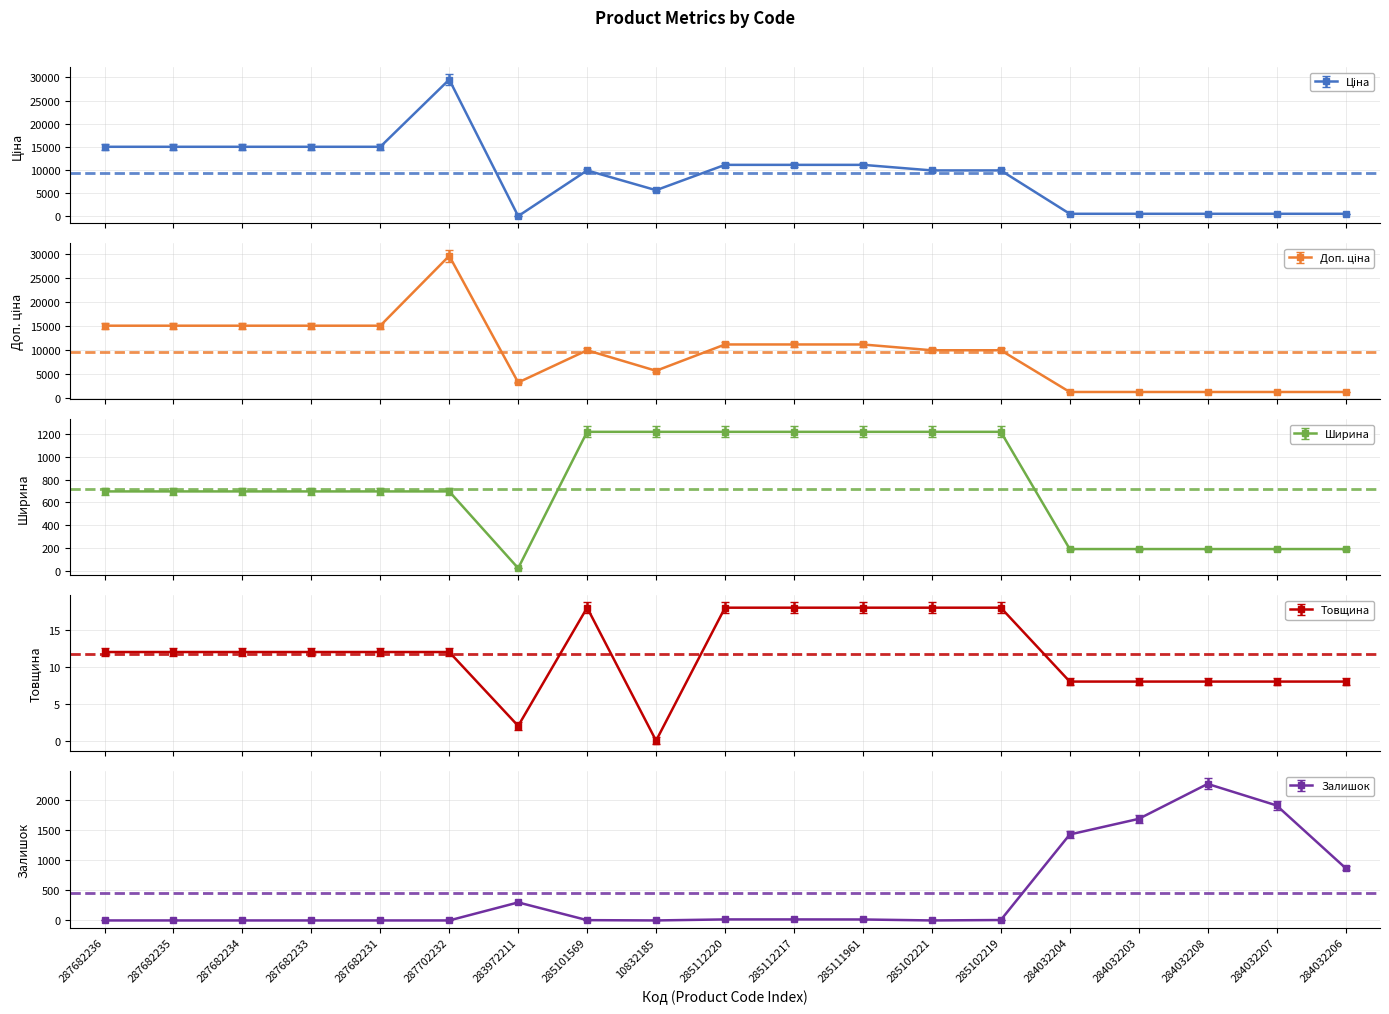

Between 287682233 and 284032207, which is larger?

287682233